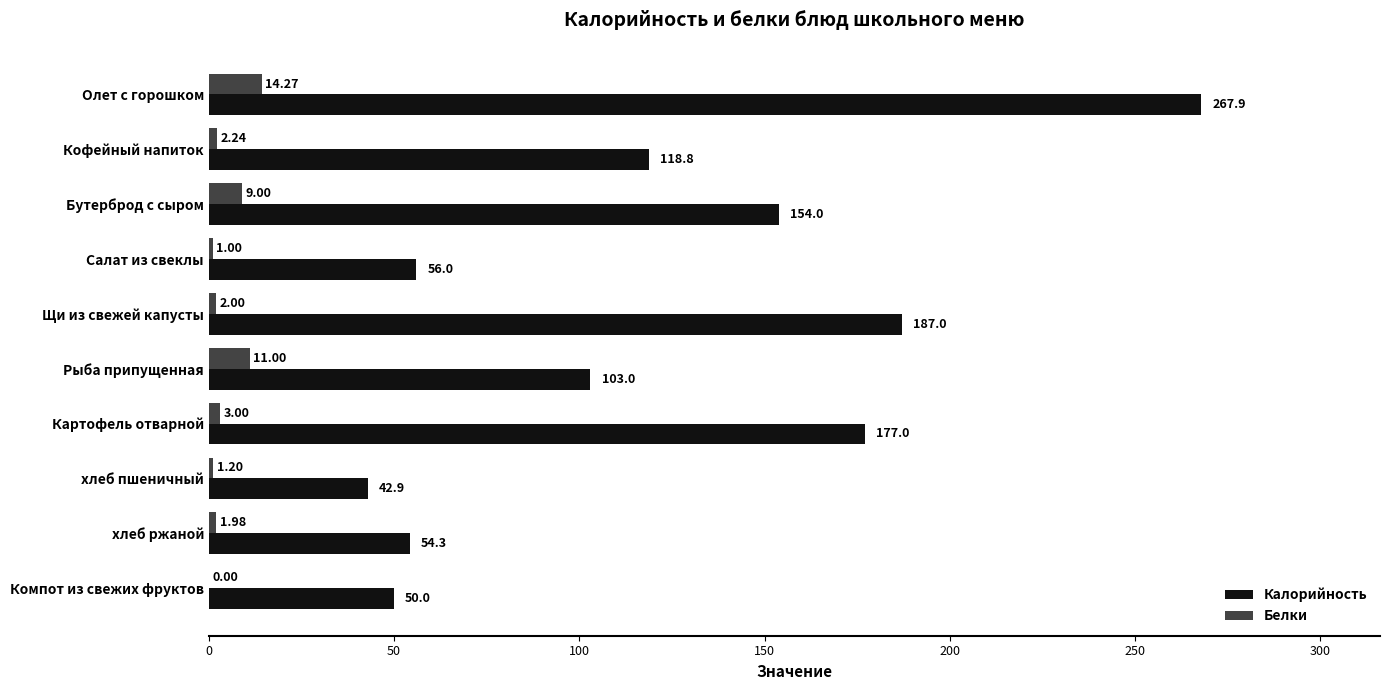

Between Олет с горошком and Щи из свежей капусты, which series saw the biggest shift?

Калорийность